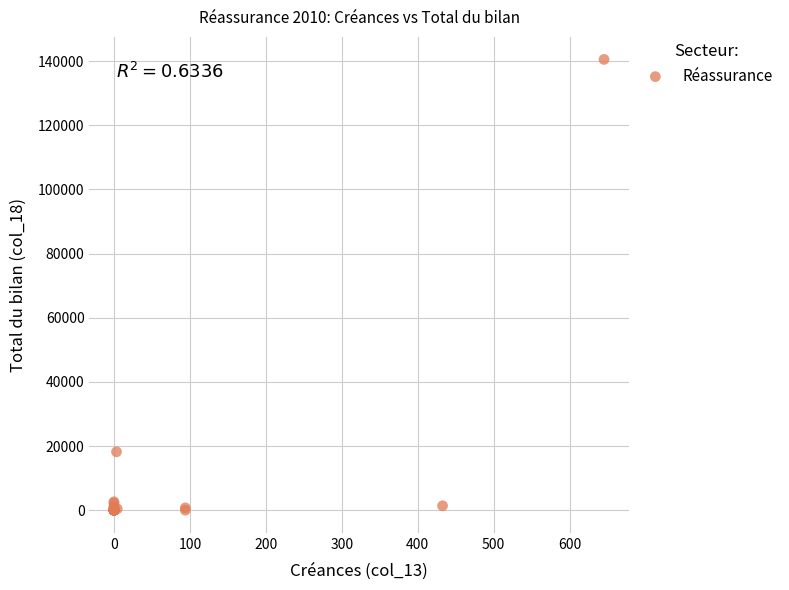

What Y value in the scatter plot is closest to 70266?

18215.6